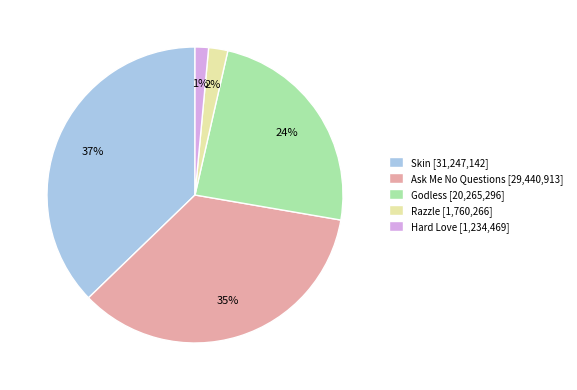

Which category has the biggest portion of the pie?

Skin